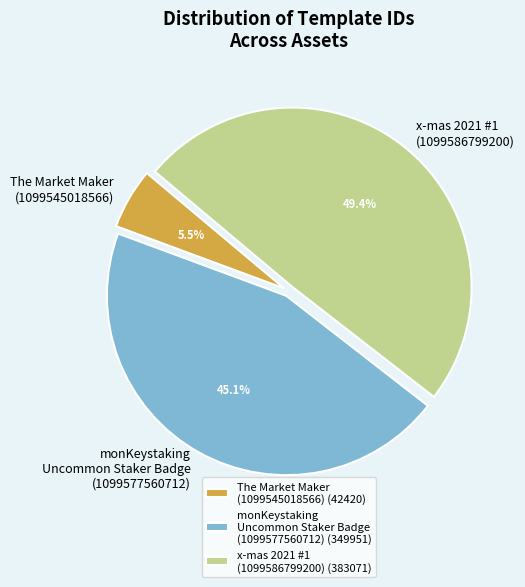

Does The Market Maker (1099545018566) (42420) account for over 50% of the chart?

No